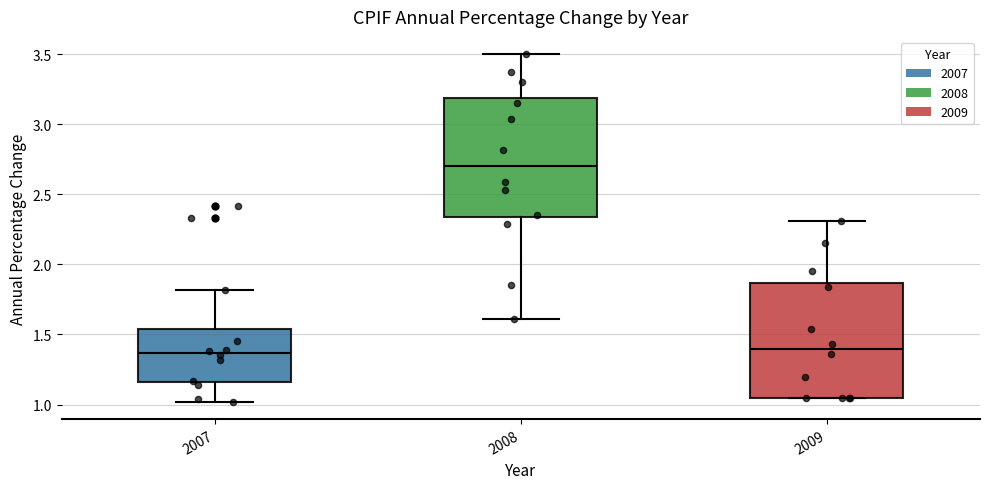

Reading left to right, read every box against the y-axis: the position of its median line, the range the box covers, and the ends of its whiskers. The values are not printed on the chart, so give them approximately, as read against the axis.

2007: median 1.35, box 1.15 to 1.55, whiskers 1.00 to 1.80
2008: median 2.70, box 2.35 to 3.20, whiskers 1.60 to 3.50
2009: median 1.40, box 1.05 to 1.85, whiskers 1.05 to 2.30